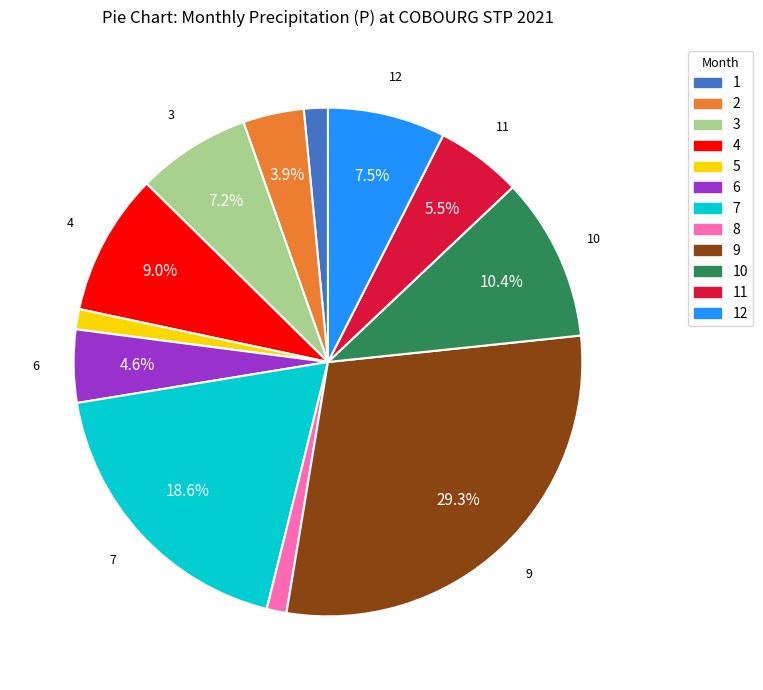

Does any single category account for the majority?

No